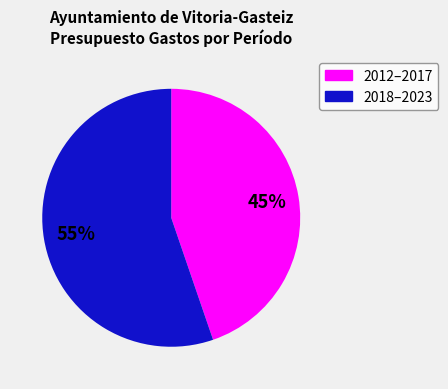

Which slice represents more than half of the pie?

2018–2023